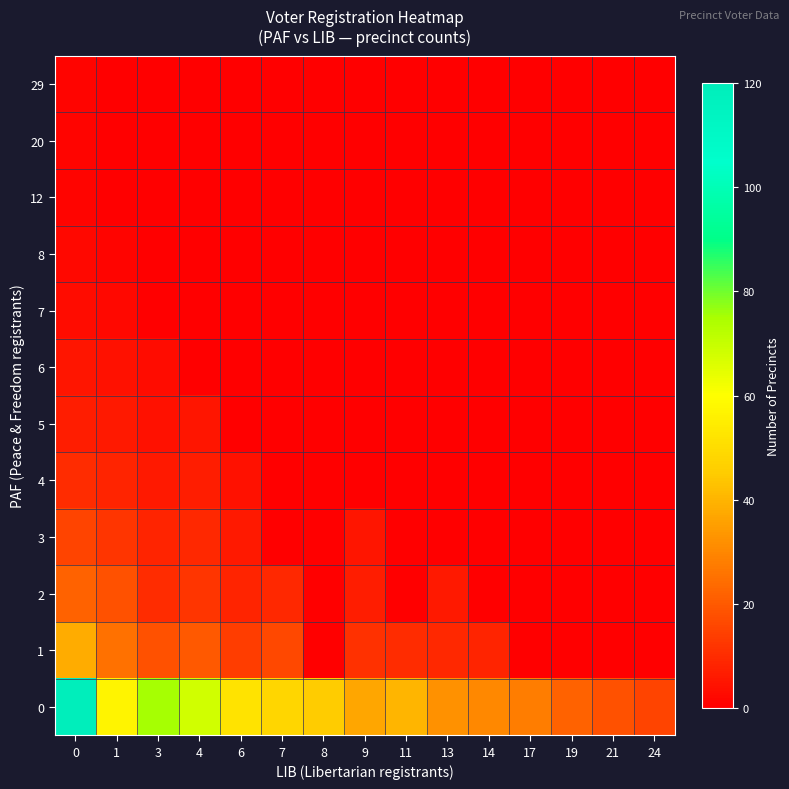

What is the total value across all series at 7?

73